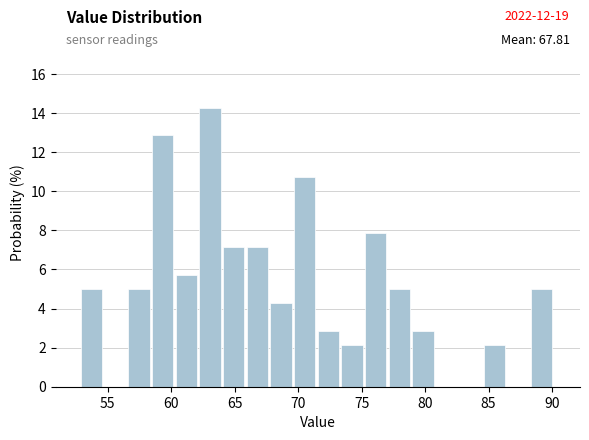

Read against the x-axis, roughly where is the centre of the tallest bar?

63.0